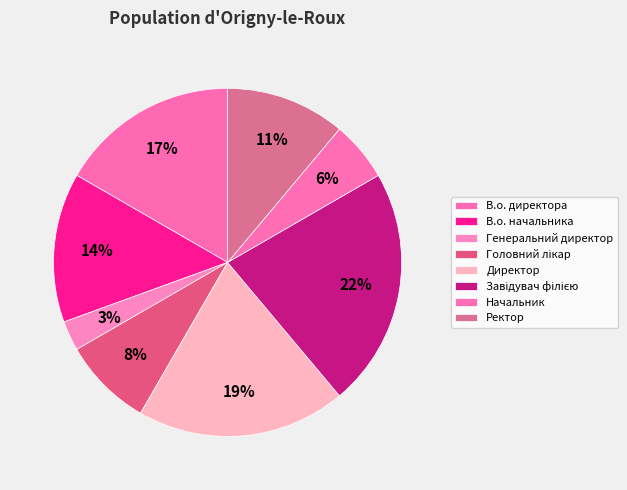

How many slices are in this pie chart?

8